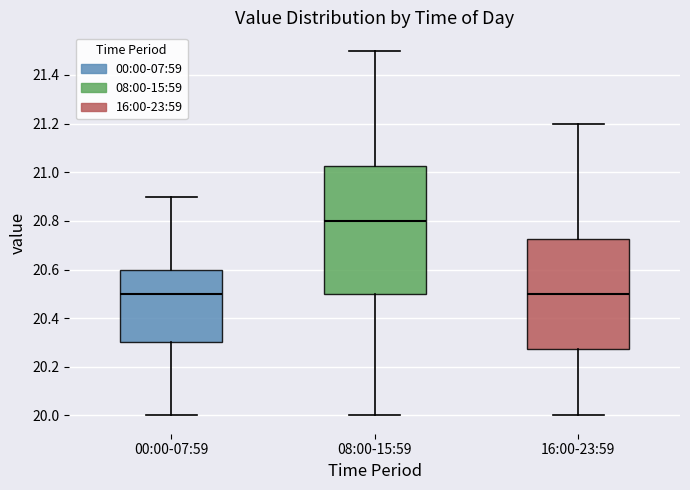

Which box's median line is the highest?

08:00-15:59